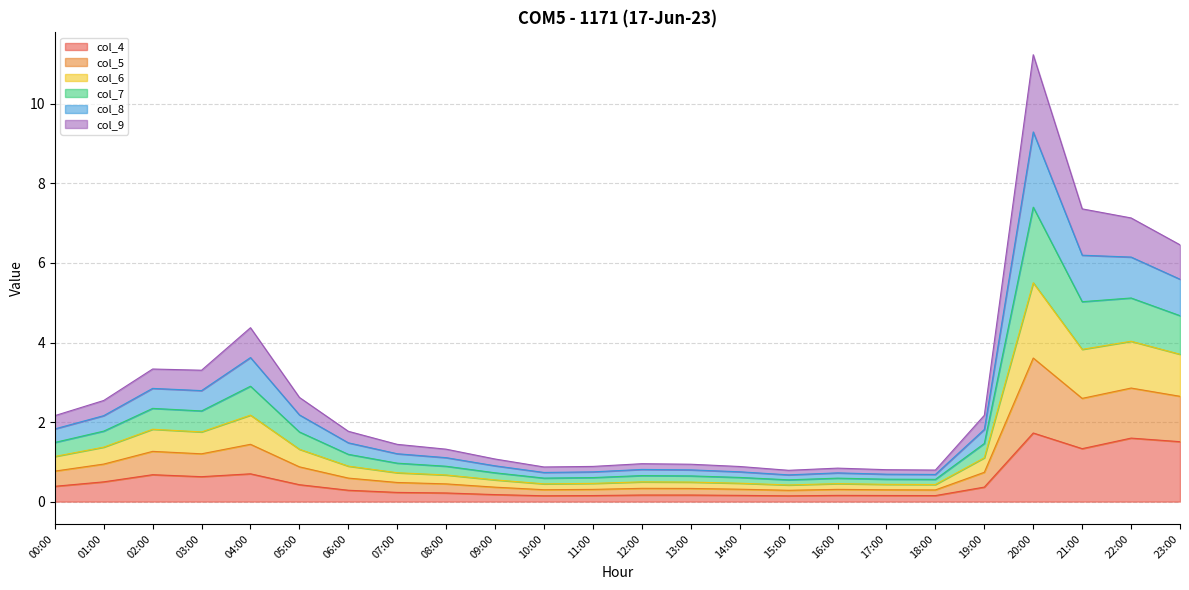

What is the maximum value for col_7?

7.4